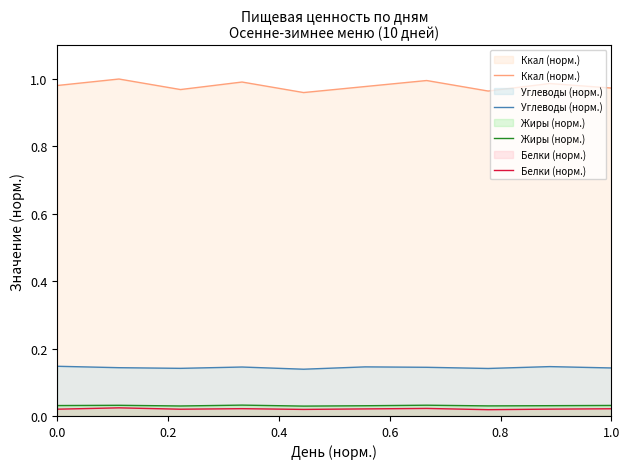

How many categories are shown in the chart?

10